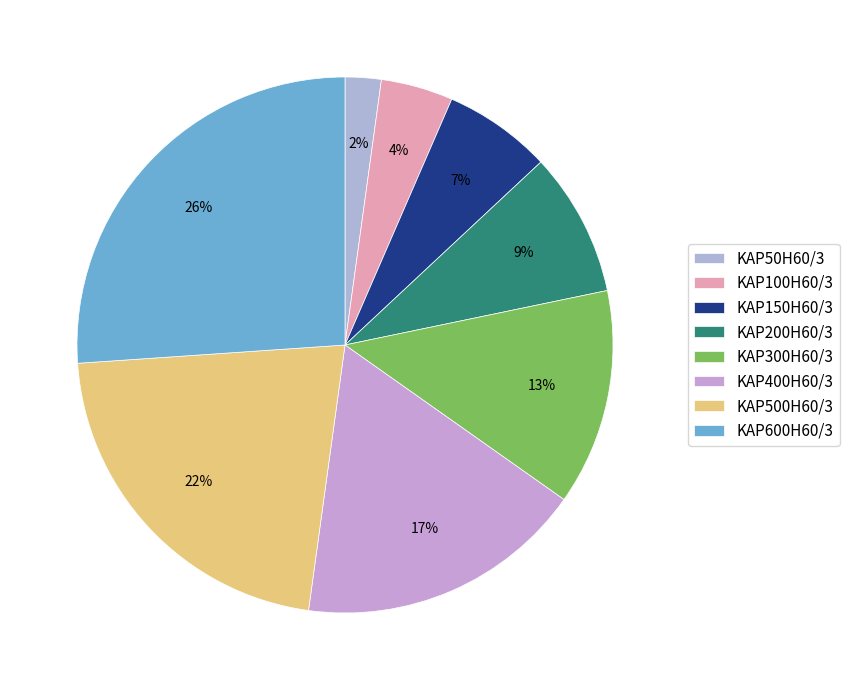

Is KAP500H60/3 the majority of the pie?

No